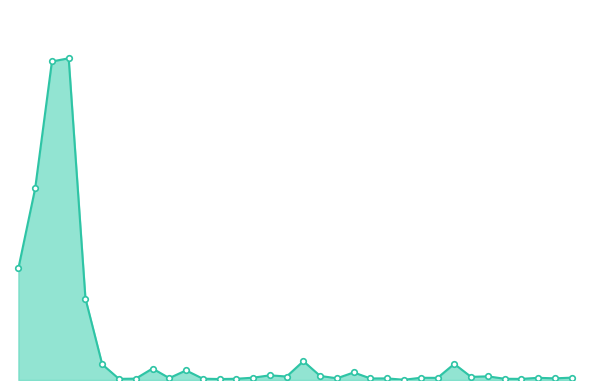

Reading left to right, what are all the values shown in this chart?

0.1	0.1	0.2	0.2	0.1	0.0	0.0	0.0	0.0	0.0	0.0	0.0	0.0	0.0	0.0	0.0	0.0	0.0	0.0	0.0	0.0	0.0	0.0	0.0	0.0	0.0	0.0	0.0	0.0	0.0	0.0	0.0	0.0	0.0